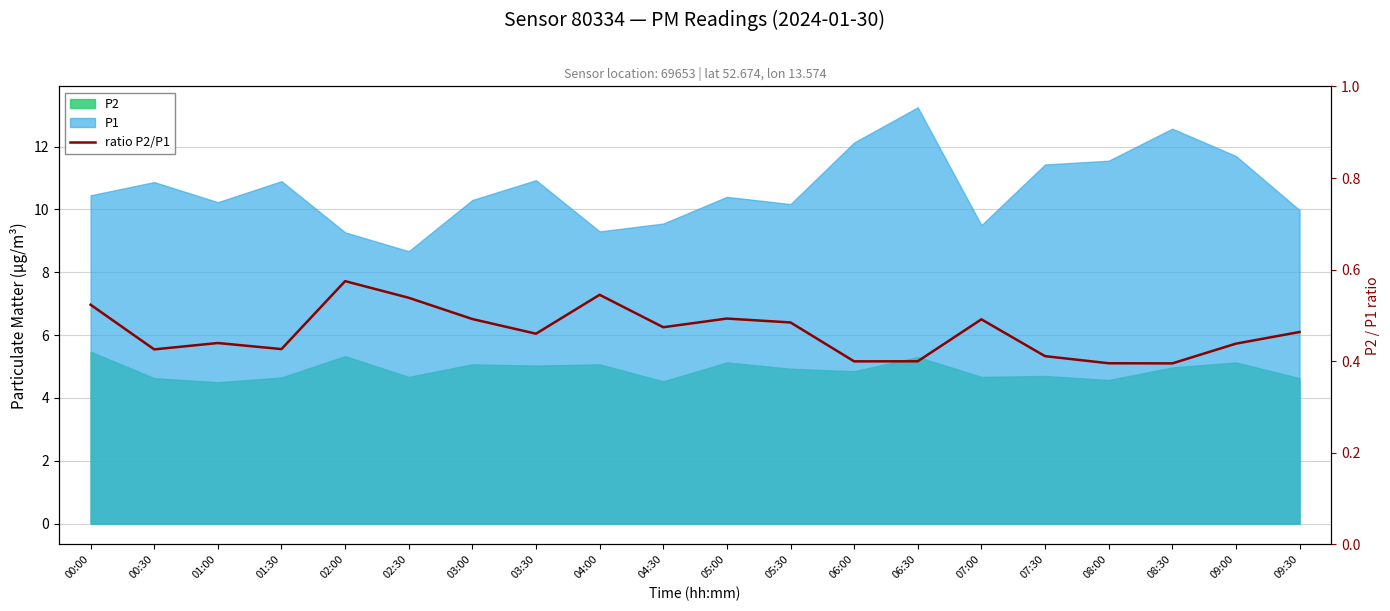

How many lines are shown in the chart?

1